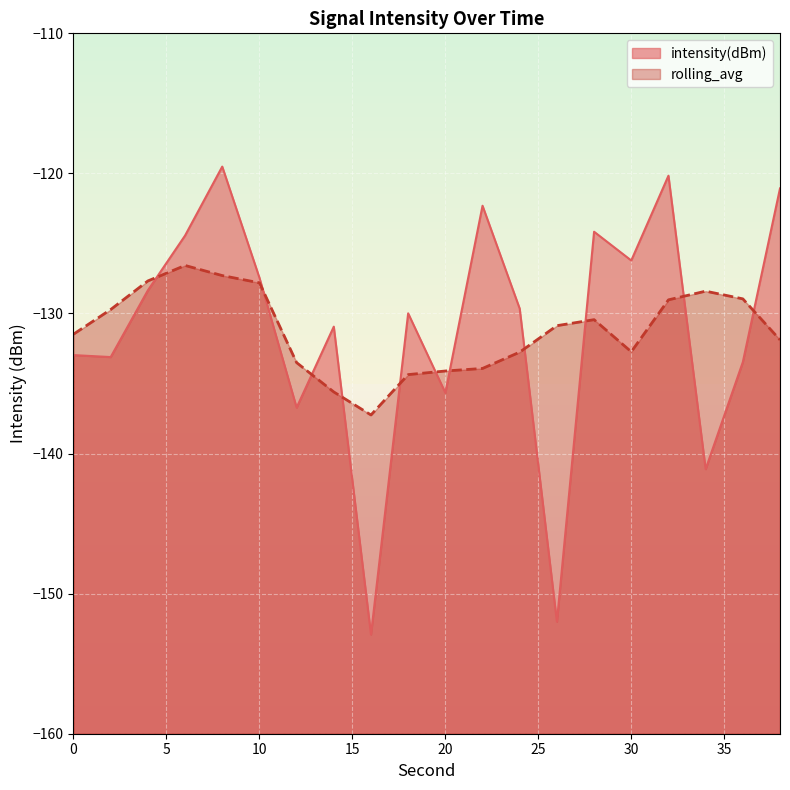

What is the average value?

-131.1